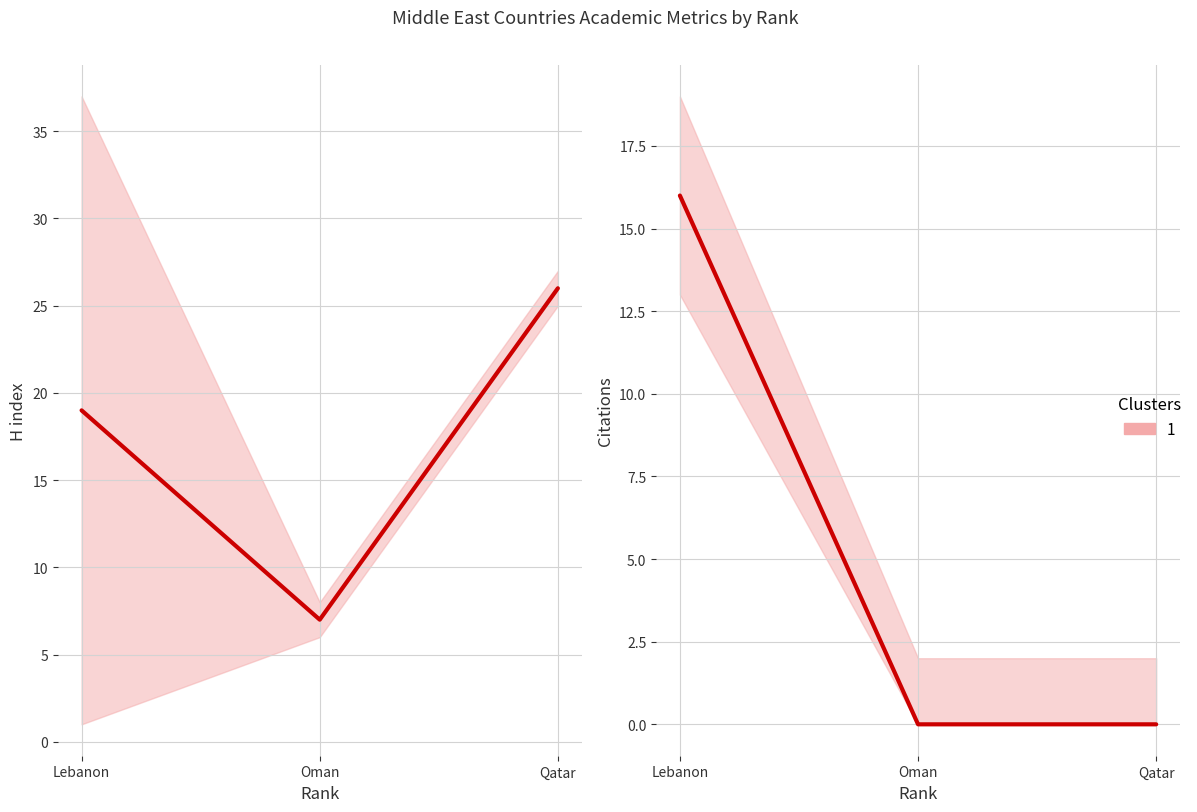

Rank the series by their average value, from lowest to highest.

Citations, H index